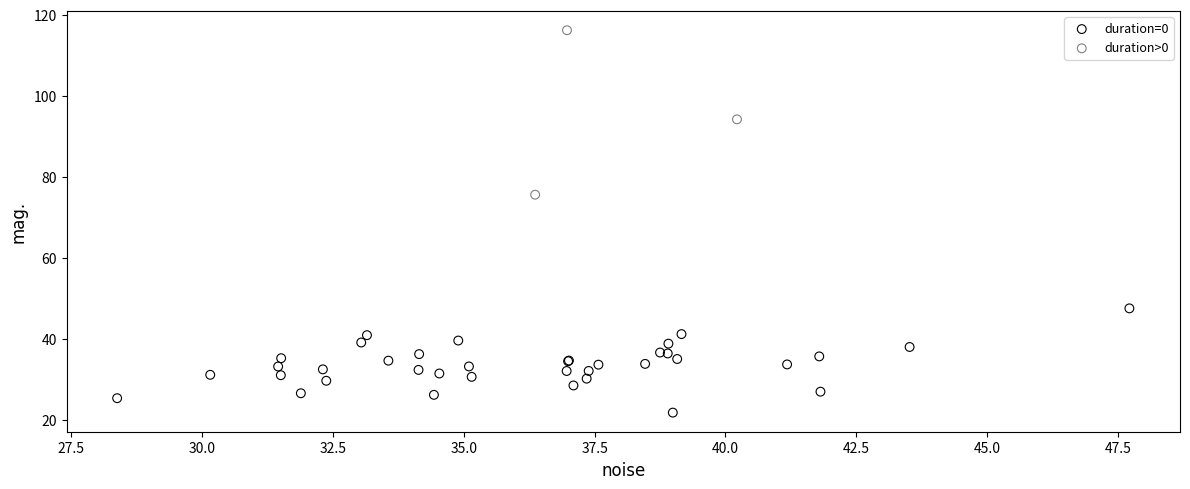

Which series contains the lowest Y value?

duration=0